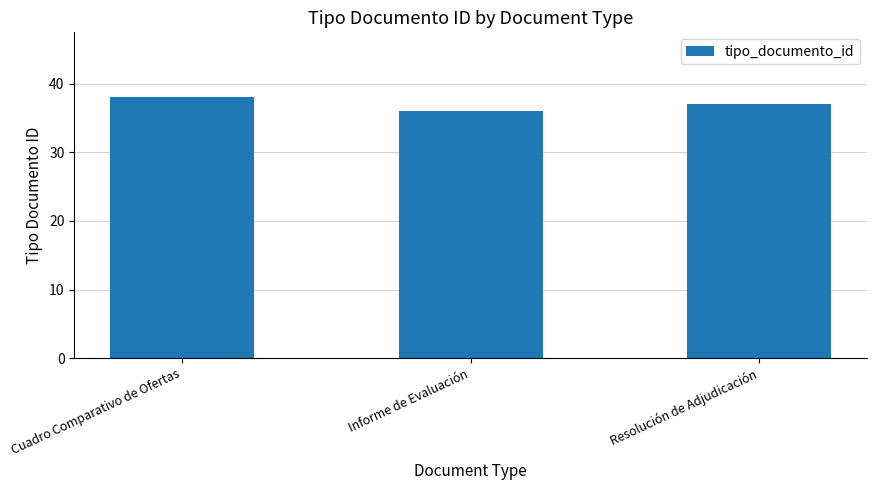

At which label is the value closest to 37?

Resolución de Adjudicación